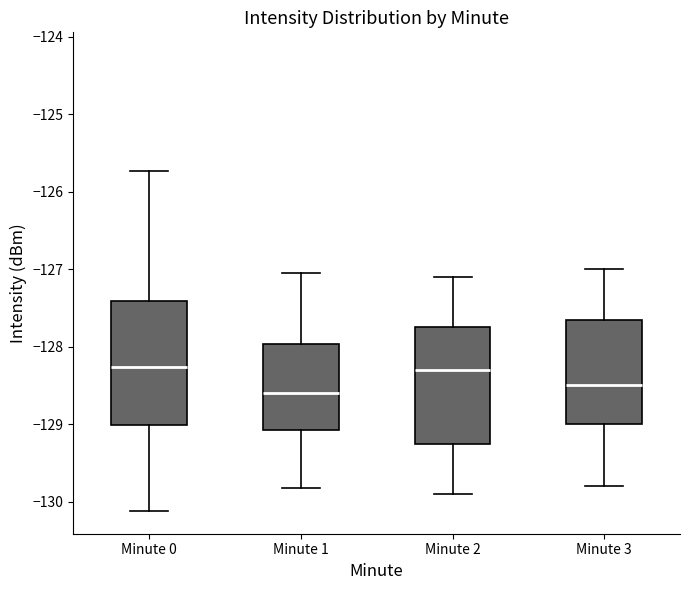

Reading left to right, transcribe this box plot: for each box, give where its median line is, the range the box spans, and where its two whiskers end, as read against the y-axis. The values are not printed on the chart, so give them approximately, as read against the axis.

Minute 0: median -128.3, box -129.0 to -127.4, whiskers -130.1 to -125.7
Minute 1: median -128.6, box -129.1 to -128.0, whiskers -129.8 to -127.0
Minute 2: median -128.3, box -129.2 to -127.7, whiskers -129.9 to -127.1
Minute 3: median -128.5, box -129.0 to -127.6, whiskers -129.8 to -127.0